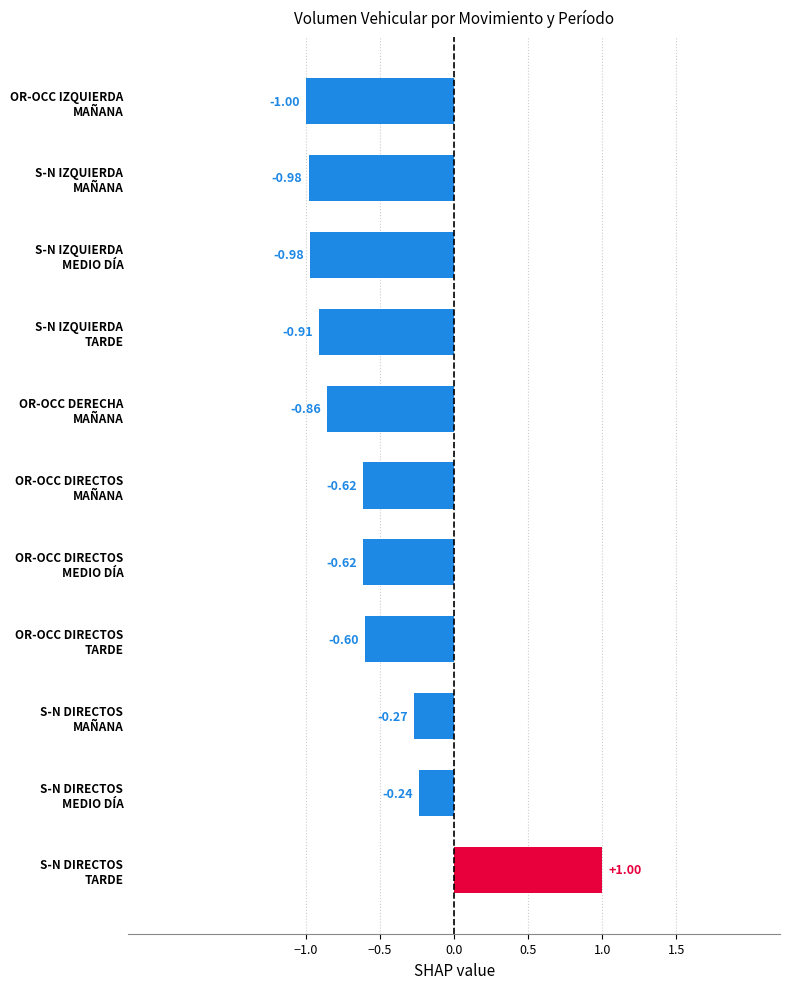

What is the average value?

-0.6